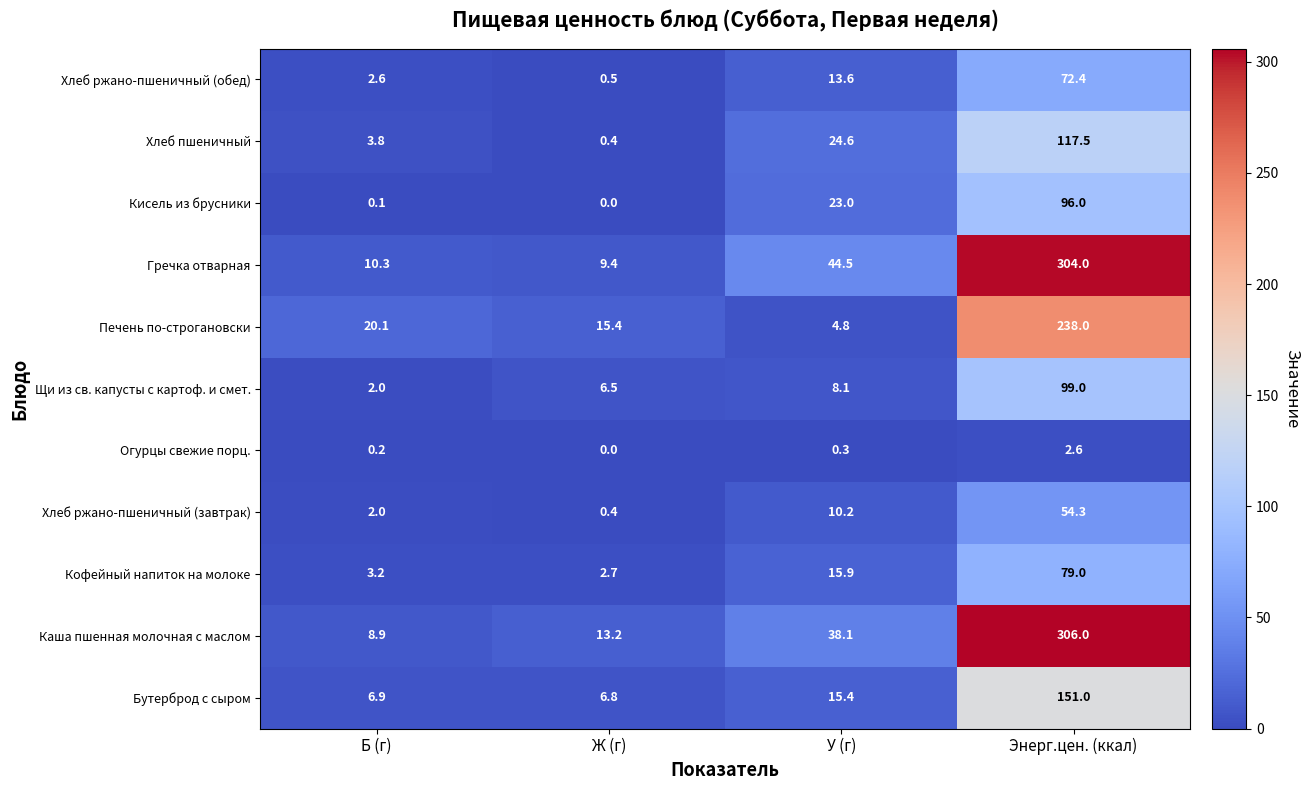

Is the value of Каша пшенная молочная с маслом at Б (г) greater than the value of Щи из св. капусты с картоф. и смет. at У (г)?

Yes